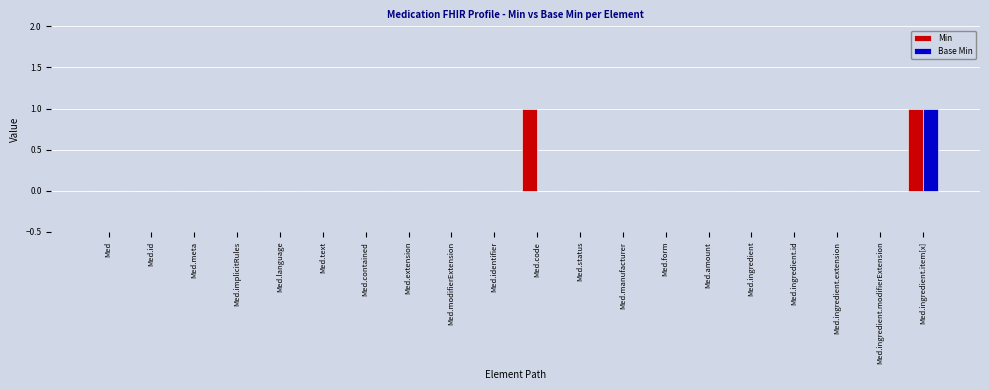

What is the highest value of the Min series?

1